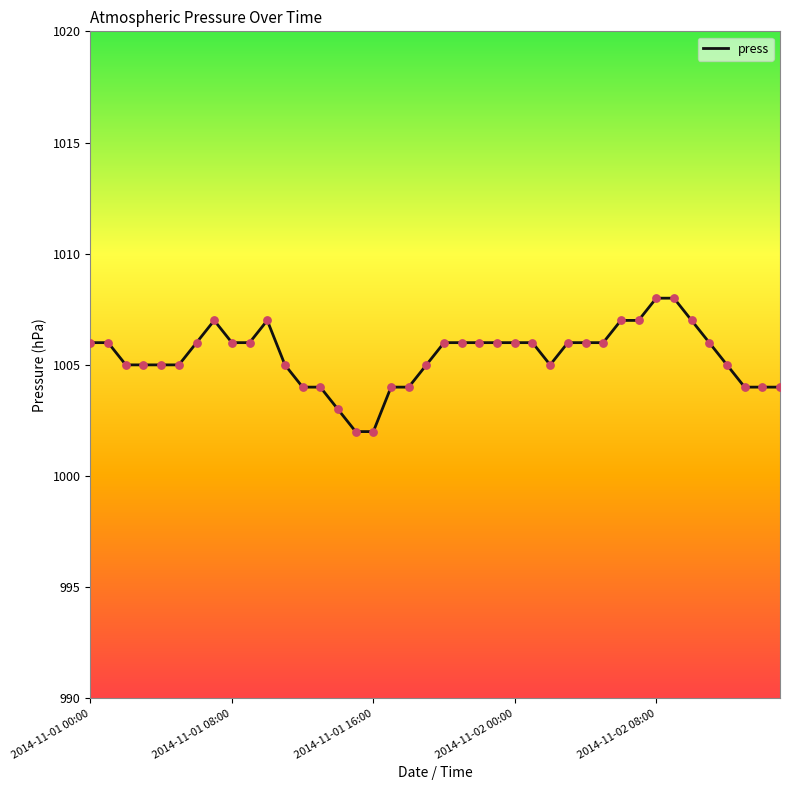

What is the difference between the maximum and minimum values?

6